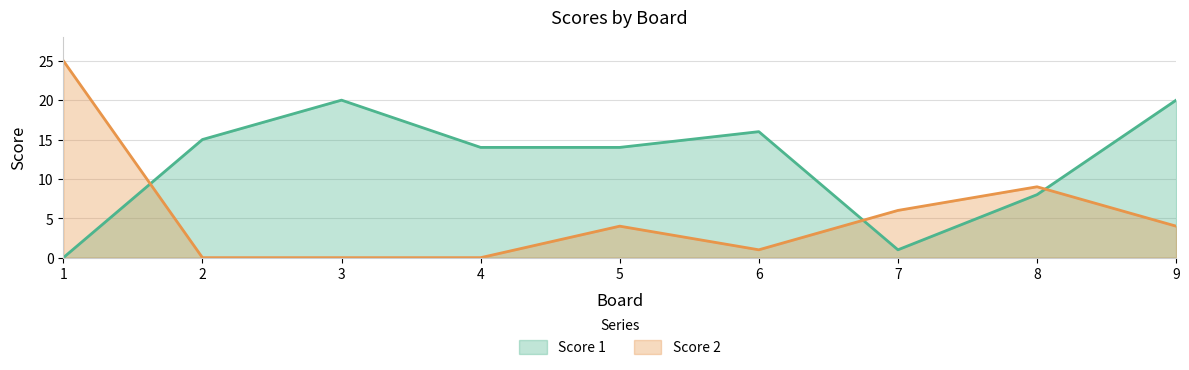

Where do Score 1 and Score 2 first cross each other?

1 and 2